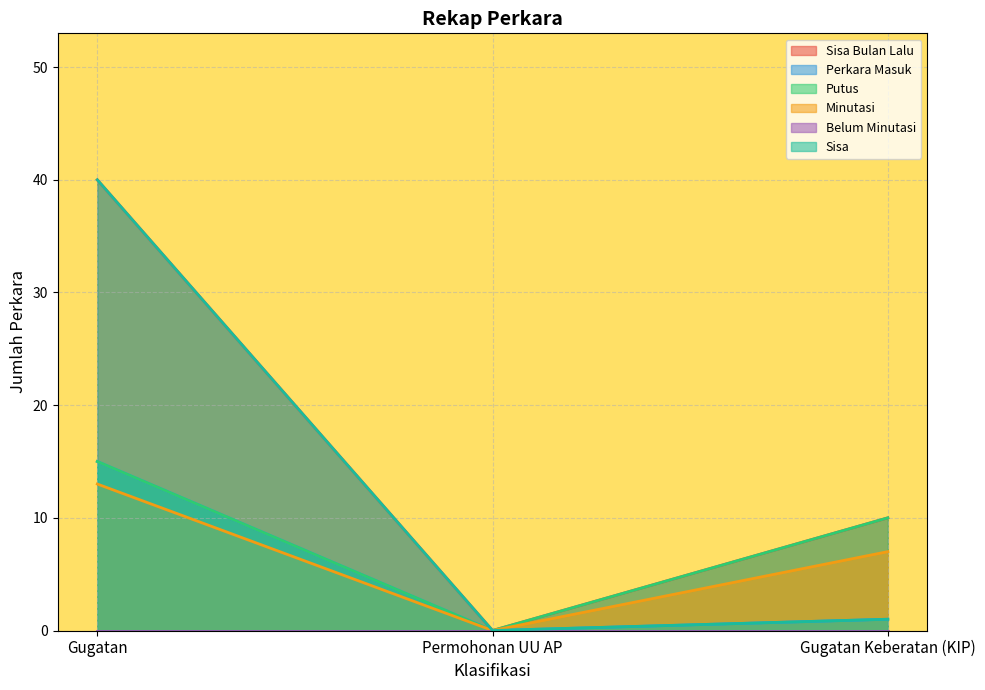

How many values in the Perkara Masuk series are below 1?

1